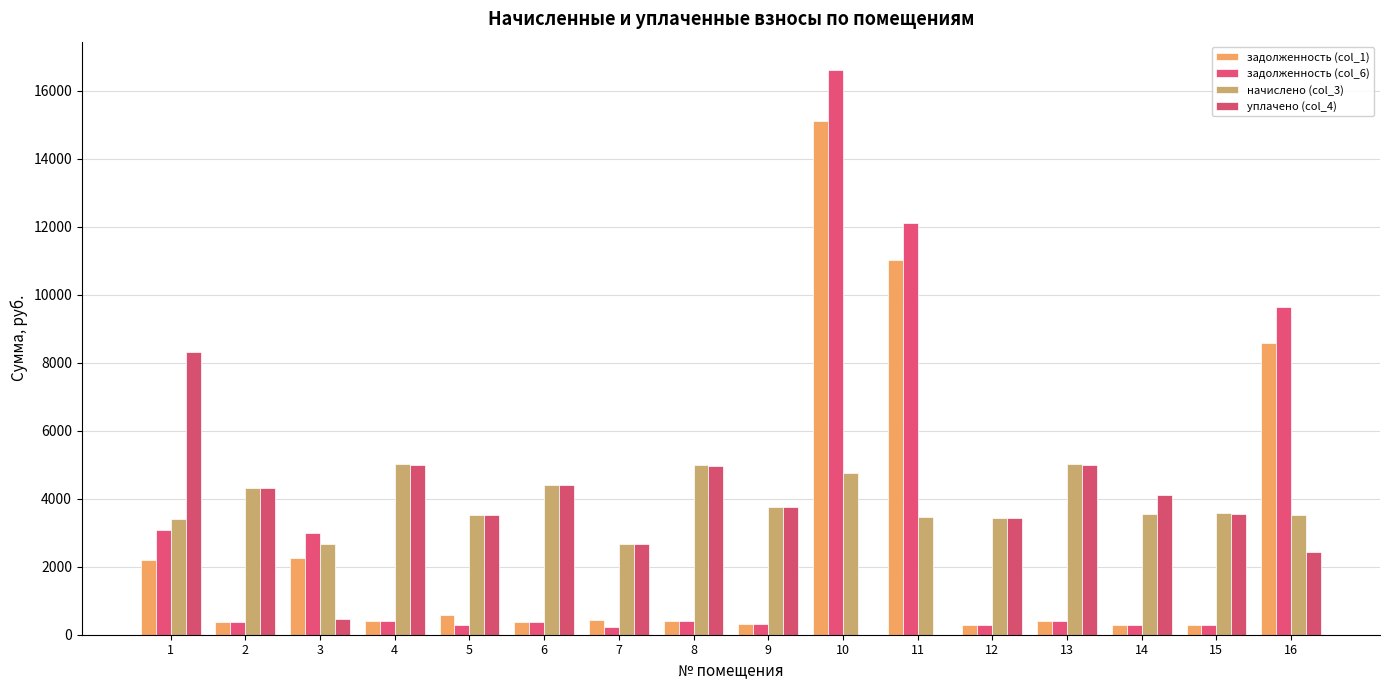

Which series has the largest total across all categories?

начислено (col_3)